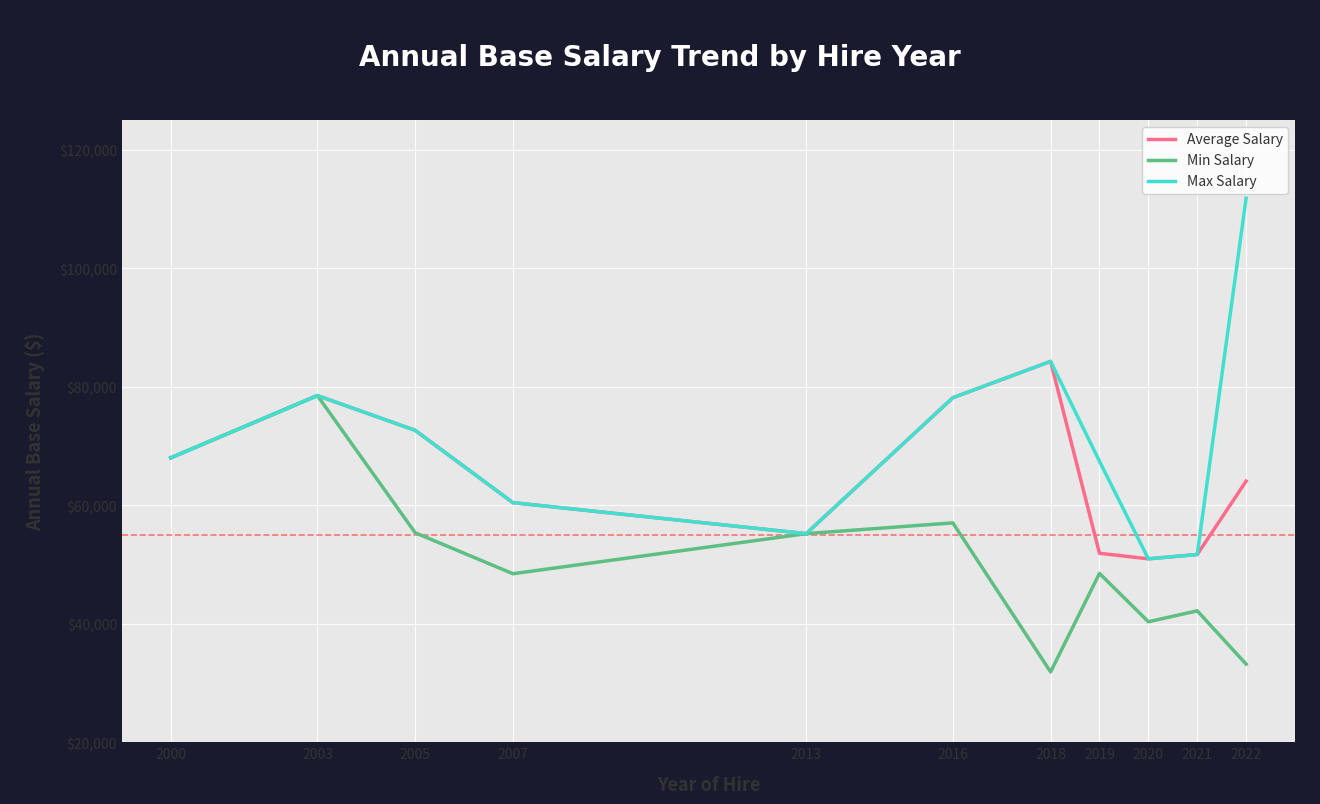

What value does the Min Salary series have at 2021, to the nearest 50?

42200